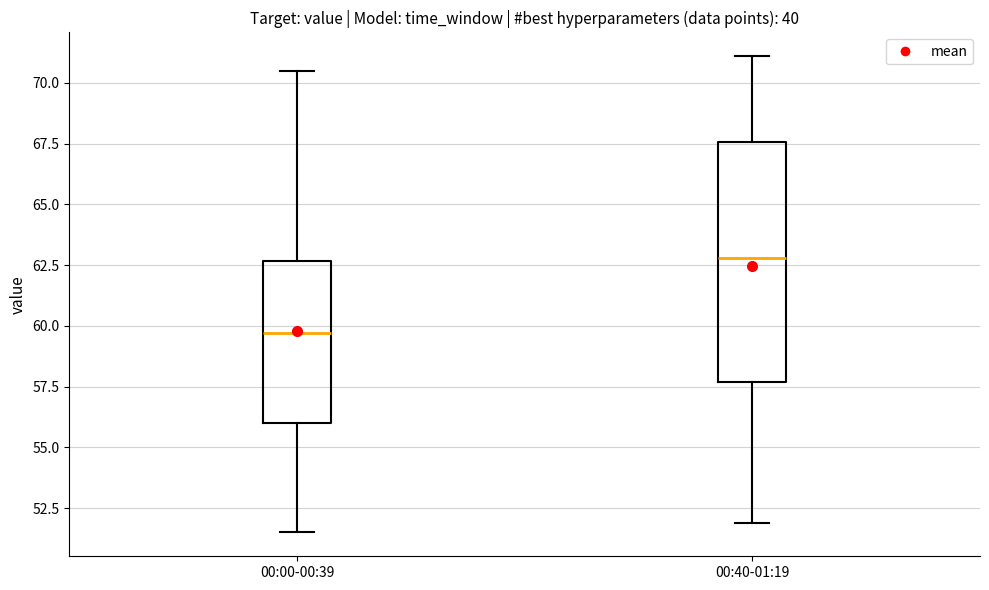

Which box's median line is the highest?

00:40-01:19